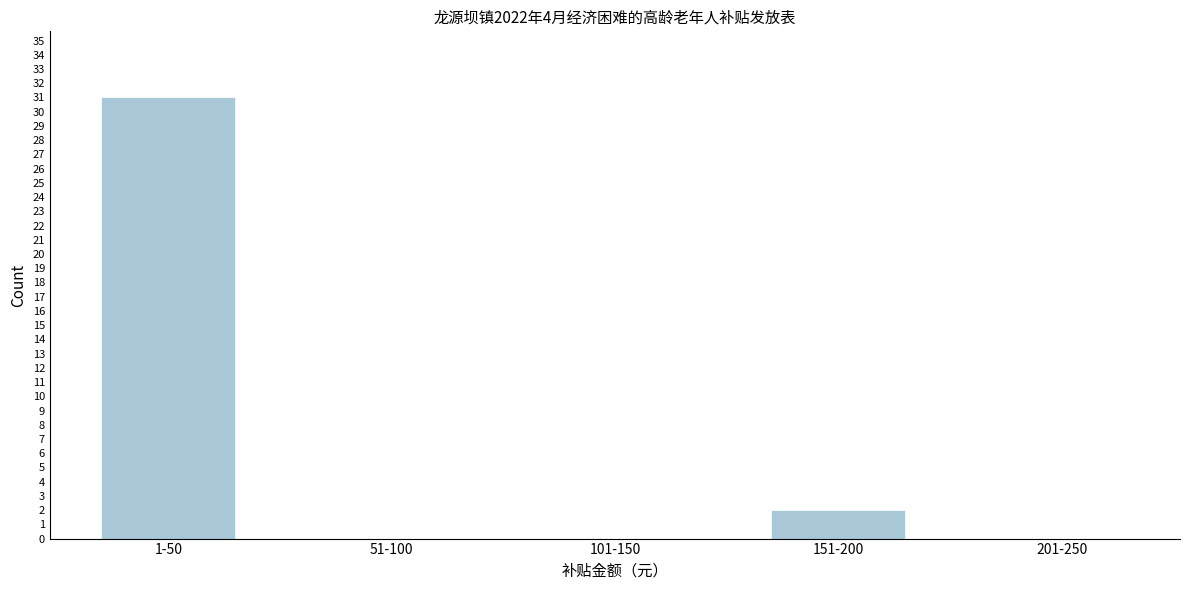

Reading left to right, what are all the values shown in this chart?

1-50=31	51-100=0	101-150=0	151-200=2	201-250=0